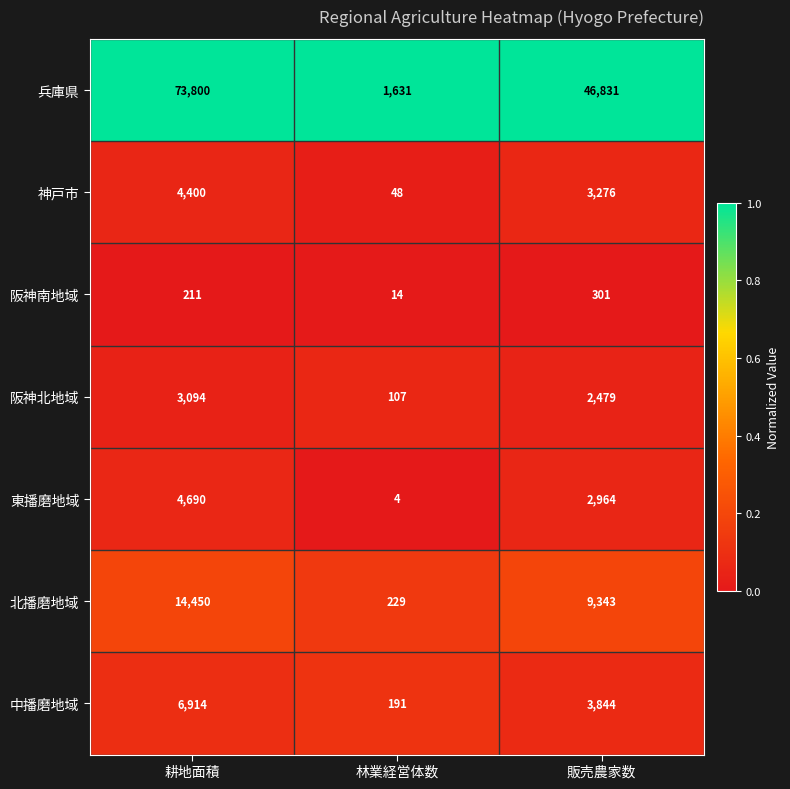

What is the difference between the highest and lowest values at 販売農家数?

46530